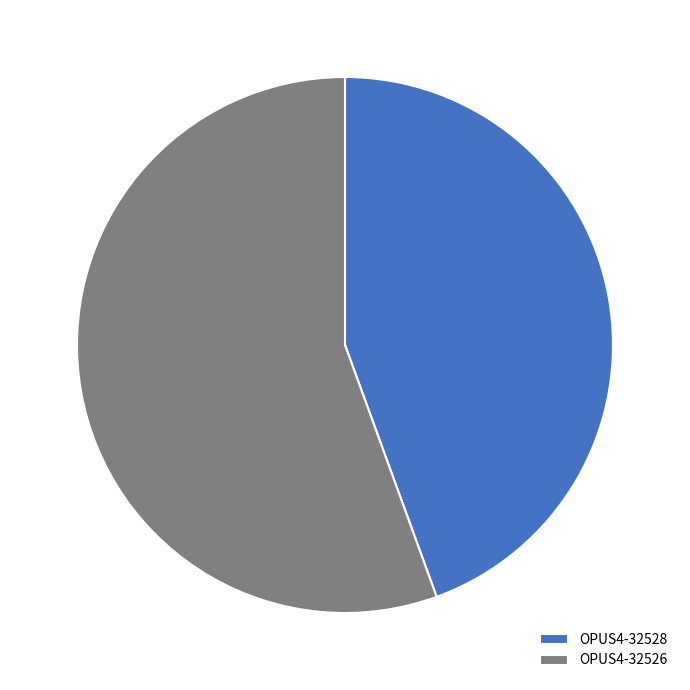

Which slice is the largest?

OPUS4-32526